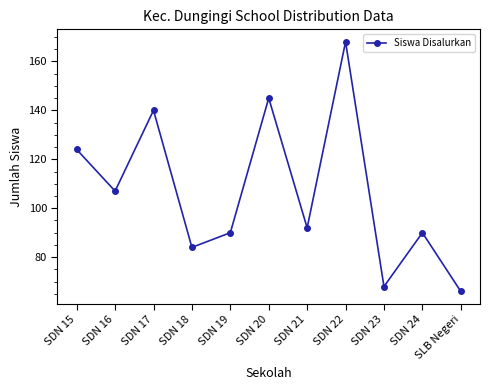

Between SDN 24 and SLB Negeri, which is larger?

SDN 24